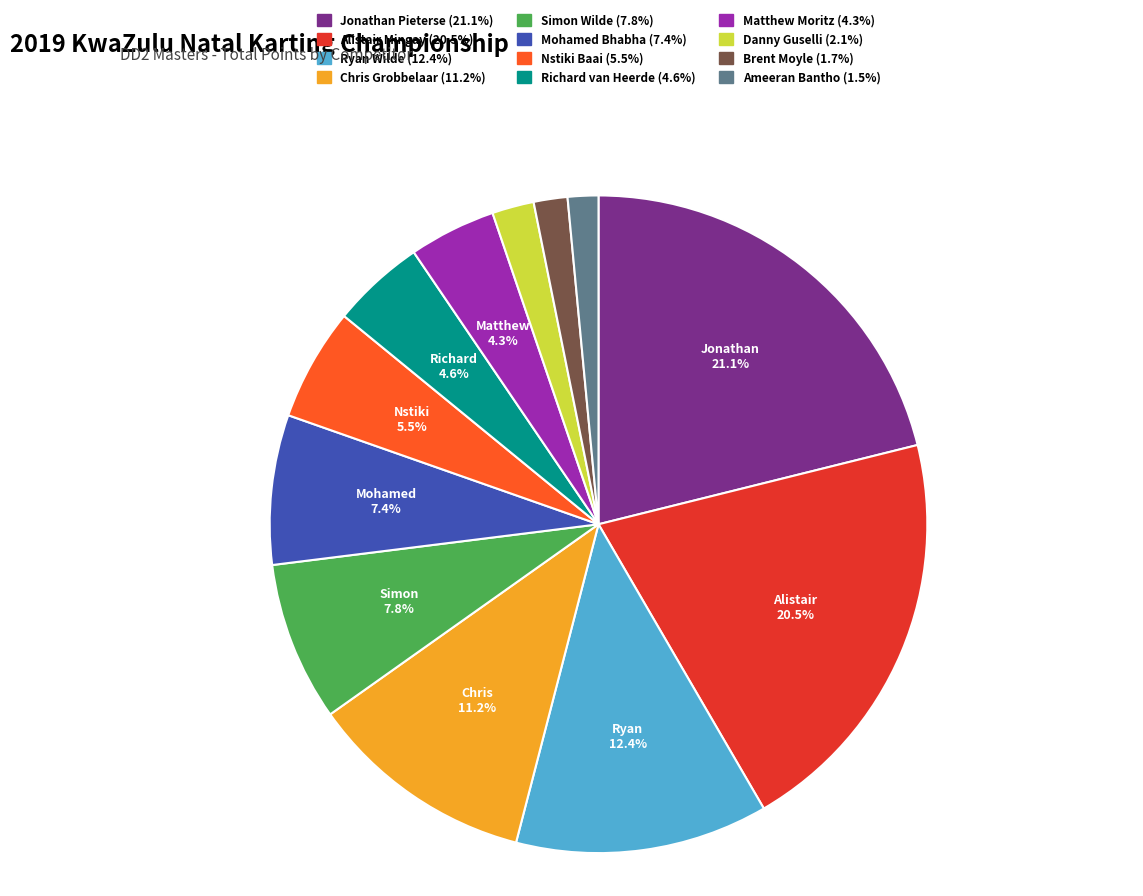

What is the largest slice in the pie chart?

Jonathan Pieterse